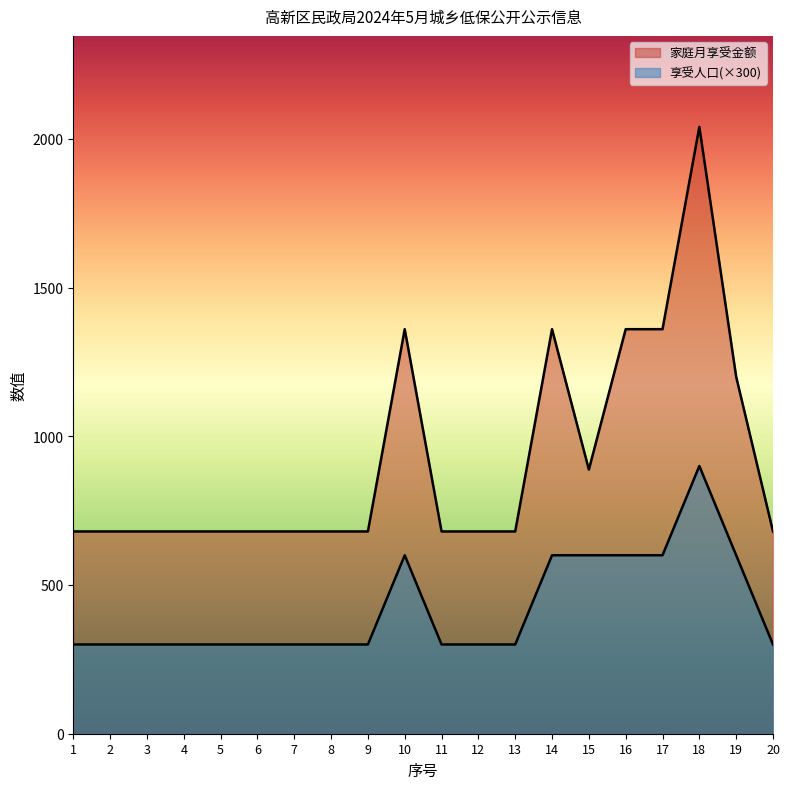

How many interior local peaks does the 享受人口 series have?

2